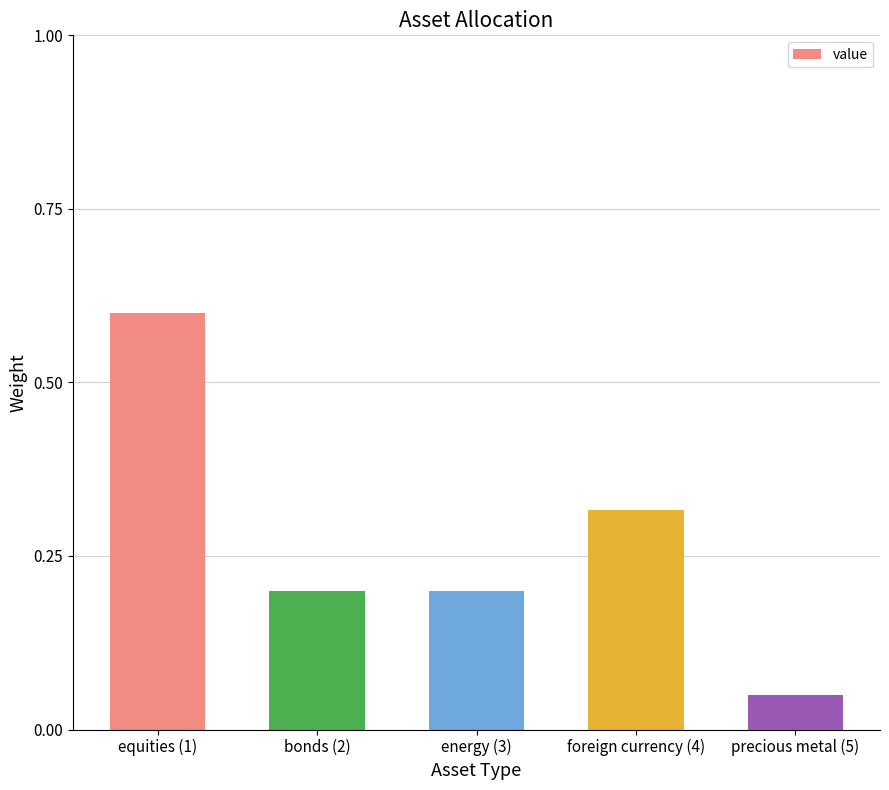

Which has a higher value, energy (3) or foreign currency (4)?

foreign currency (4)